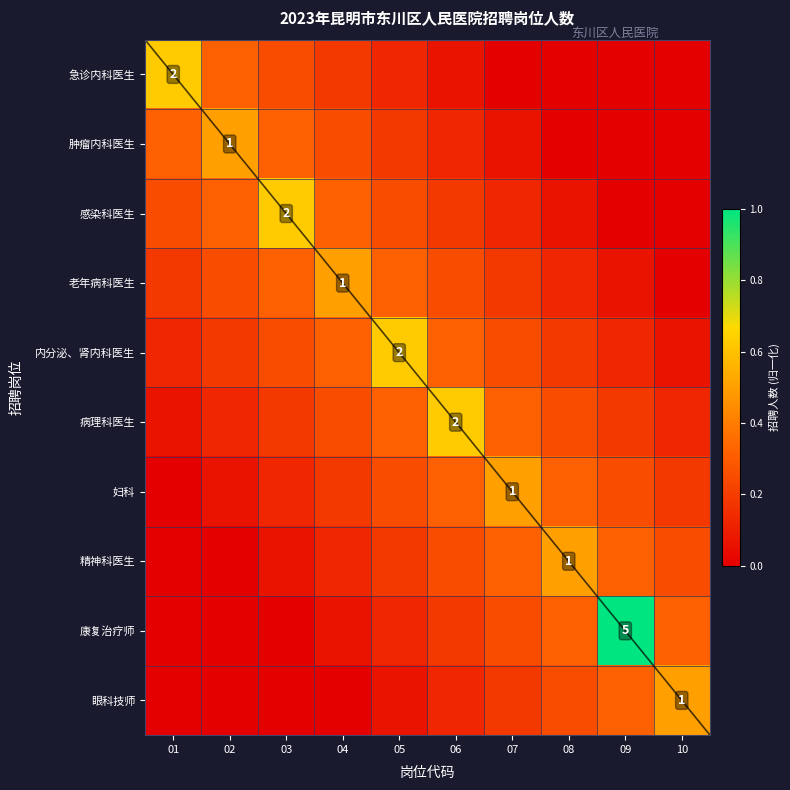

How many distinct data groups are displayed?

10